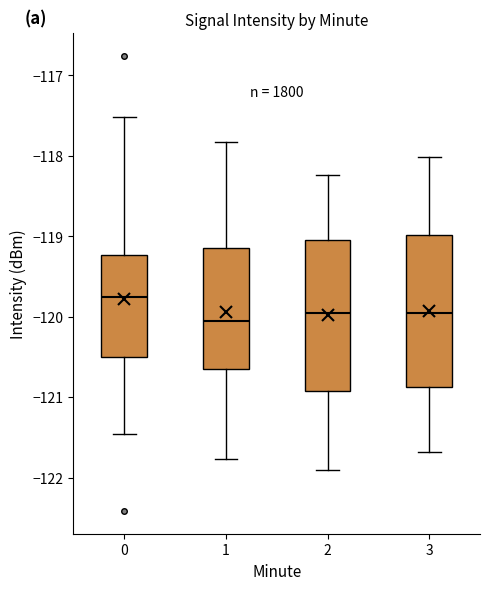

Reading left to right, read every box against the y-axis: the position of its median line, the range the box covers, and the ends of its whiskers. The values are not printed on the chart, so give them approximately, as read against the axis.

0: median -119.8, box -120.5 to -119.2, whiskers -121.5 to -117.5
1: median -120.1, box -120.6 to -119.1, whiskers -121.8 to -117.8
2: median -120.0, box -120.9 to -119.0, whiskers -121.9 to -118.2
3: median -120.0, box -120.9 to -119.0, whiskers -121.7 to -118.0